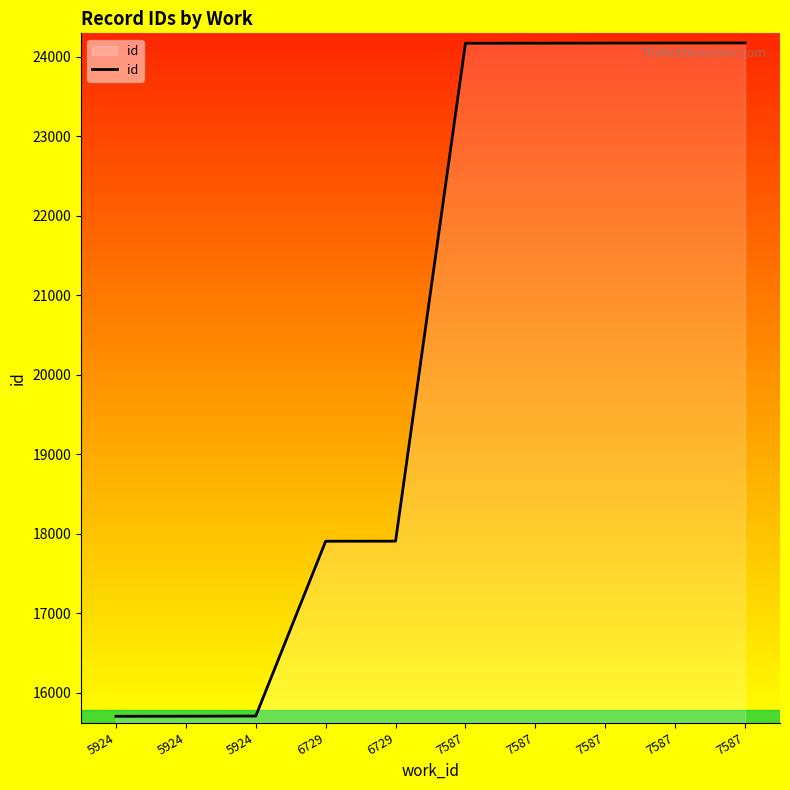

What is the minimum value shown in the chart?

15702